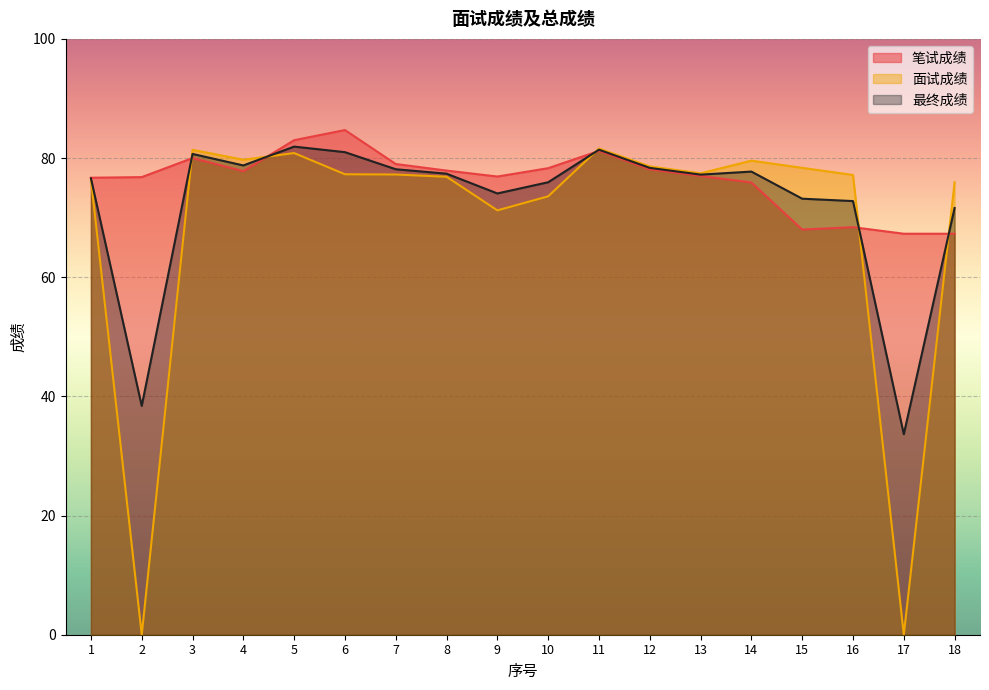

True or false: 面试成绩 and 最终成绩 cross at least once.

True